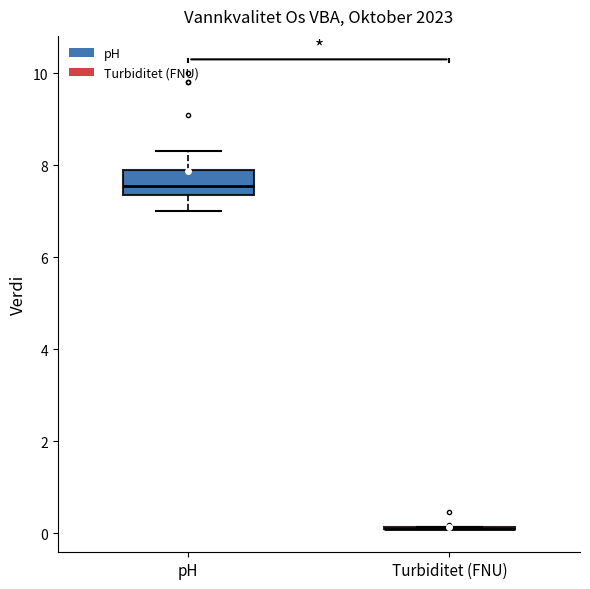

Reading left to right, transcribe this box plot: for each box, give where its median line is, the range the box spans, and where its two whiskers end, as read against the y-axis. The values are not printed on the chart, so give them approximately, as read against the axis.

pH: median 7.6, box 7.4 to 8.0, whiskers 7.0 to 8.4
Turbiditet (FNU): box collapsed to a line at 0.2, whiskers 0.2 to 0.2